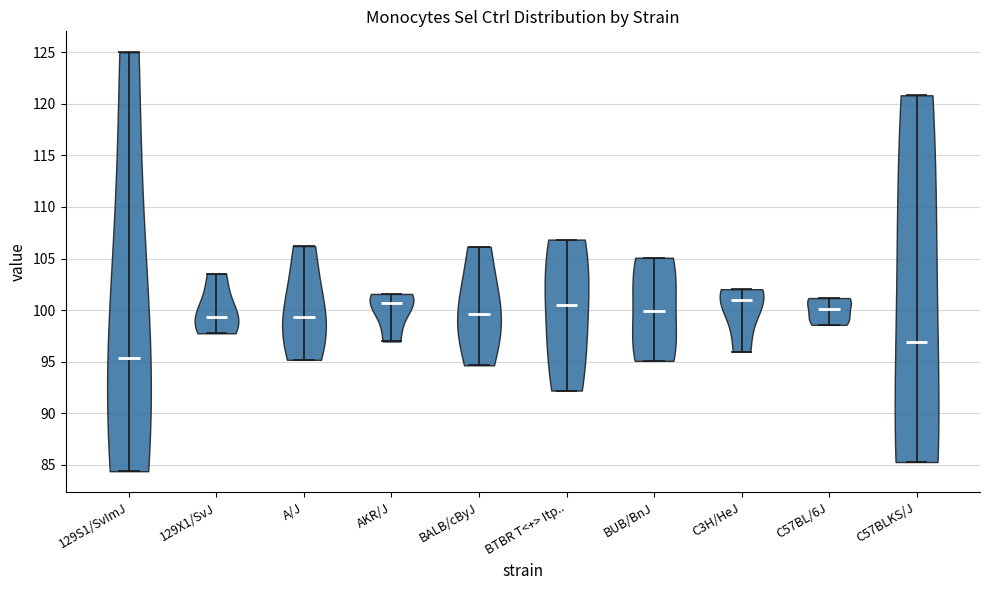

Reading left to right, read every violin against the y-axis: where its median line is, and the lowest and highest points it reaches. The values are not printed on the chart, so give them approximately, as read against the axis.

129S1/SvImJ: median line 95.5, lowest point 84.5, highest point 125.0
129X1/SvJ: median line 99.5, lowest point 98.0, highest point 103.5
A/J: median line 99.5, lowest point 95.0, highest point 106.0
AKR/J: median line 100.5, lowest point 97.0, highest point 101.5
BALB/cByJ: median line 99.5, lowest point 94.5, highest point 106.0
BTBR T<+> Itp..: median line 100.5, lowest point 92.0, highest point 107.0
BUB/BnJ: median line 100.0, lowest point 95.0, highest point 105.0
C3H/HeJ: median line 101.0, lowest point 96.0, highest point 102.0
C57BL/6J: median line 100.0, lowest point 98.5, highest point 101.0
C57BLKS/J: median line 97.0, lowest point 85.5, highest point 121.0